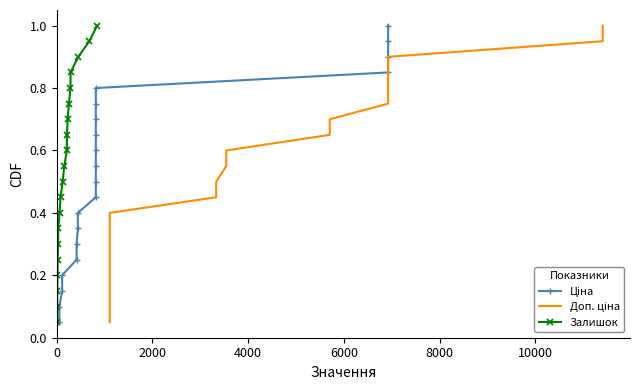

What is the maximum value for Залишок?

1.0